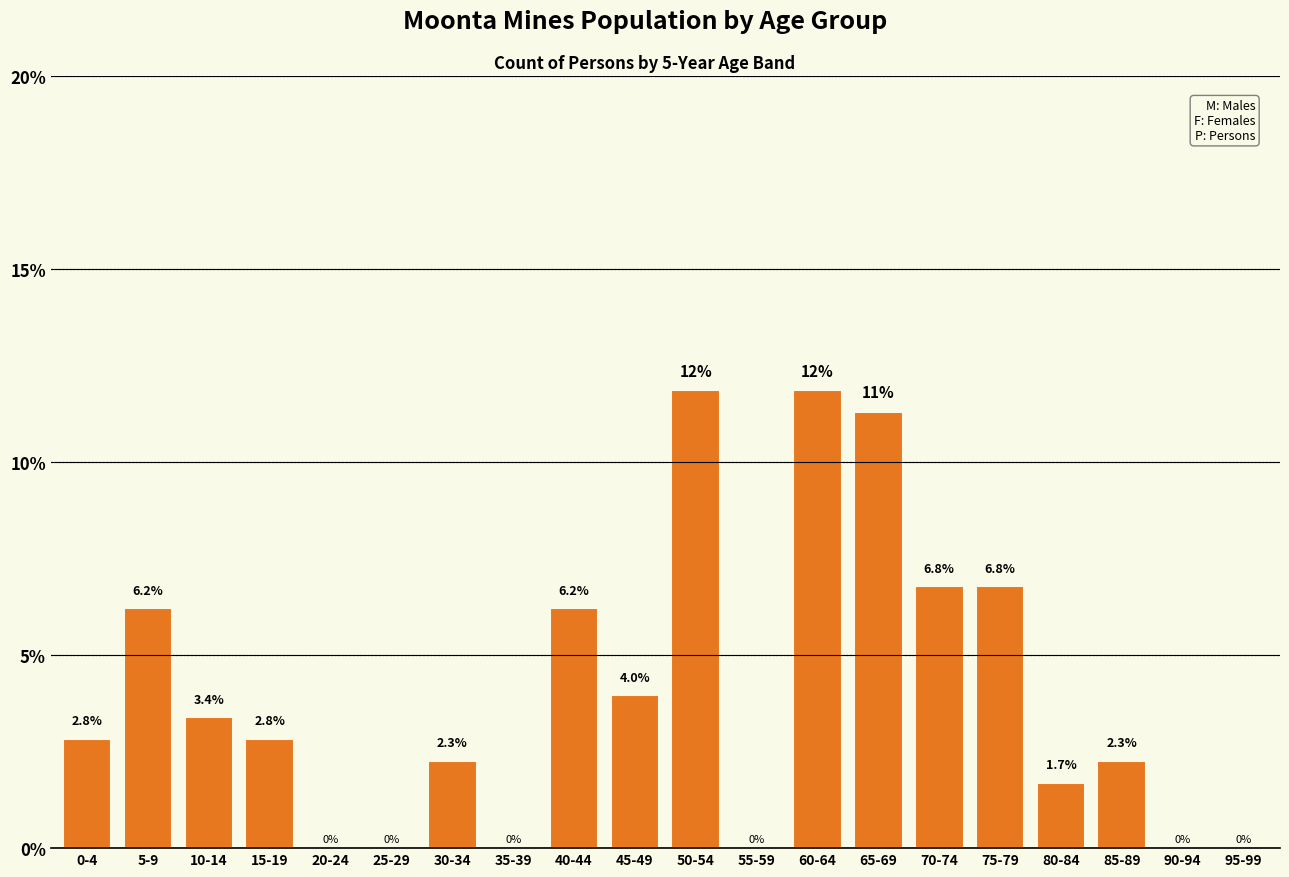

Reading right to left, what are all the values shown in this chart?

95-99=0.0	90-94=0.0	85-89=2.3	80-84=1.7	75-79=6.8	70-74=6.8	65-69=11.3	60-64=11.9	55-59=0.0	50-54=11.9	45-49=4.0	40-44=6.2	35-39=0.0	30-34=2.3	25-29=0.0	20-24=0.0	15-19=2.8	10-14=3.4	5-9=6.2	0-4=2.8